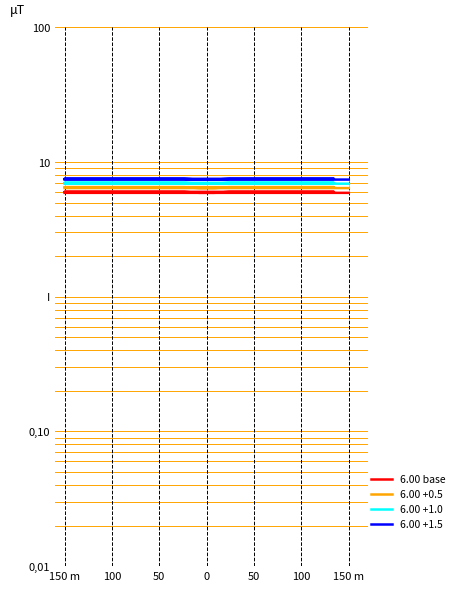

What are all the series names shown in the legend?

6.00 base, 6.00 +0.5, 6.00 +1.0, 6.00 +1.5